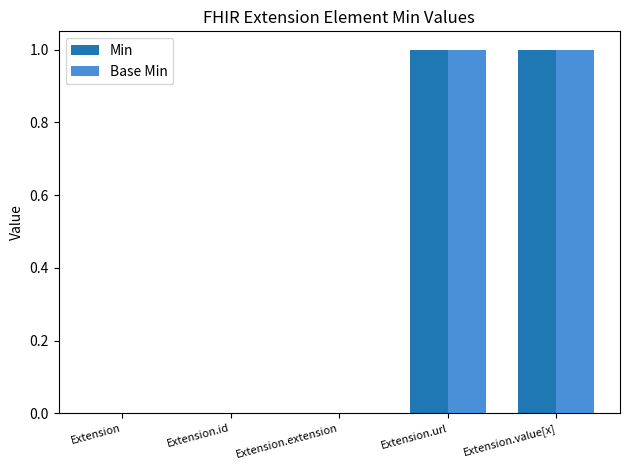

Is the value of Base Min at Extension.url greater than the value of Min at Extension.id?

Yes